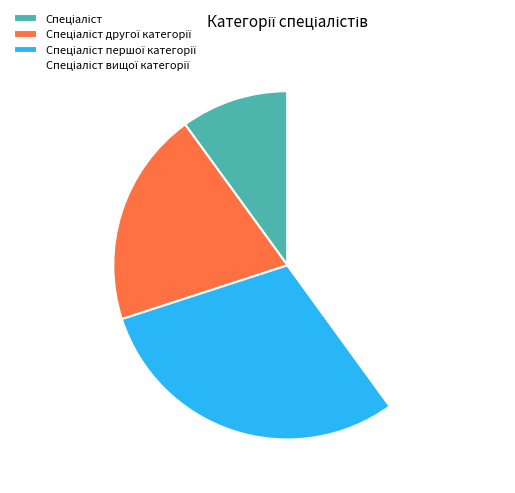

Is there a majority slice in this chart?

No